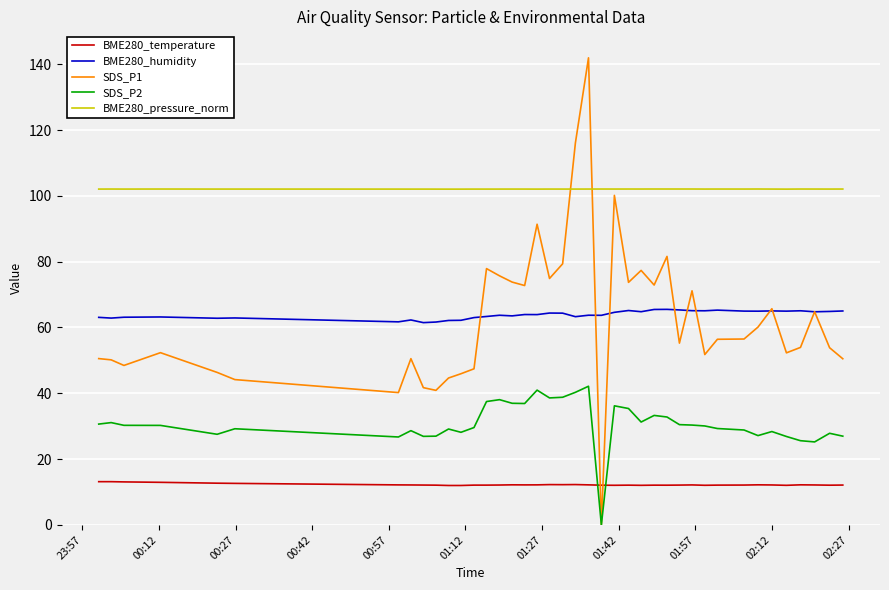

Which series has the widest spread of values?

SDS_P1